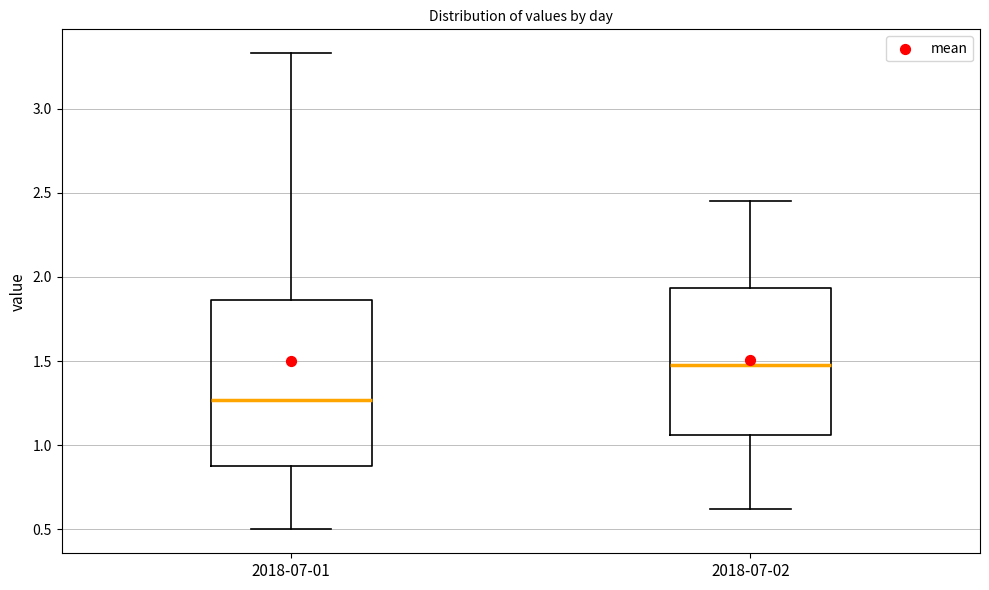

Reading left to right, transcribe this box plot: for each box, give where its median line is, the range the box spans, and where its two whiskers end, as read against the y-axis. The values are not printed on the chart, so give them approximately, as read against the axis.

2018-07-01: median 1.25, box 0.90 to 1.85, whiskers 0.50 to 3.35
2018-07-02: median 1.50, box 1.05 to 1.95, whiskers 0.60 to 2.45